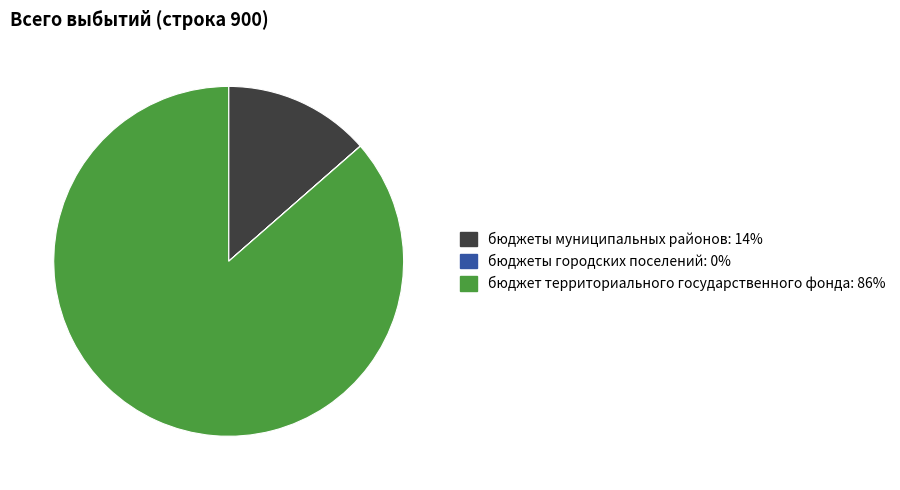

Combined, do бюджеты муниципальных районов and бюджет территориального государственного фонда account for over 50%?

Yes